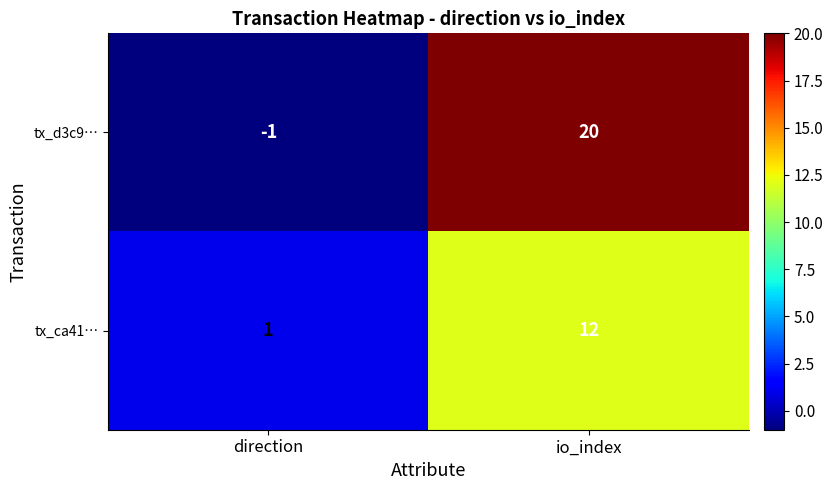

Reading left to right, transcribe all the data shown in this chart.

tx_d3c9…: direction=-1	io_index=20
tx_ca41…: direction=1	io_index=12